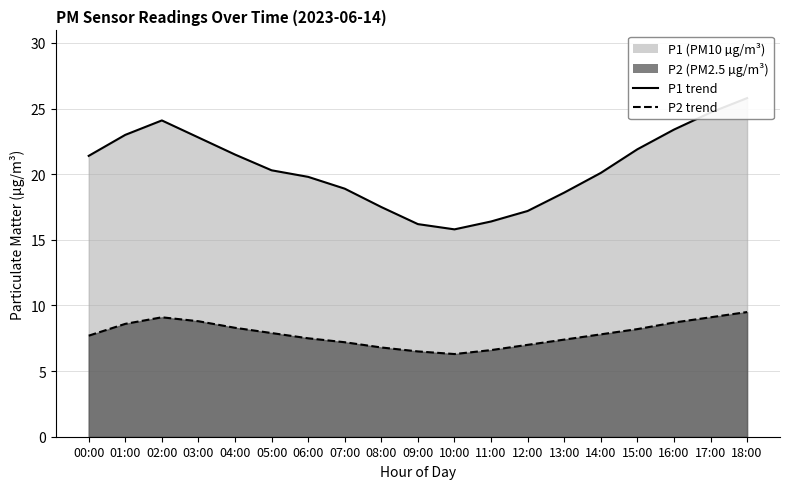

At how many categories does at least one series exceed 8?

19